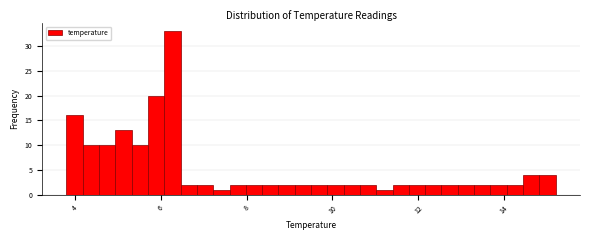

Read against the x-axis, roughly where is the centre of the tallest bar?

6.2